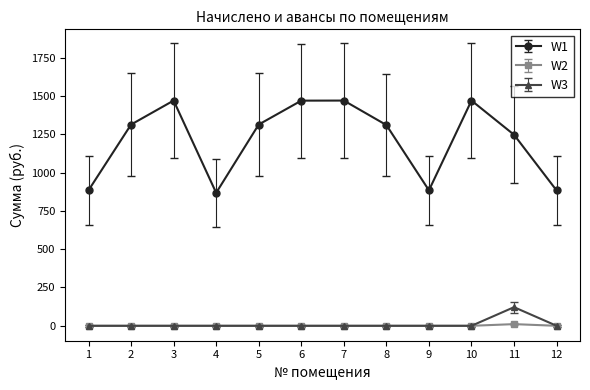

Count the number of data series in this chart.

3